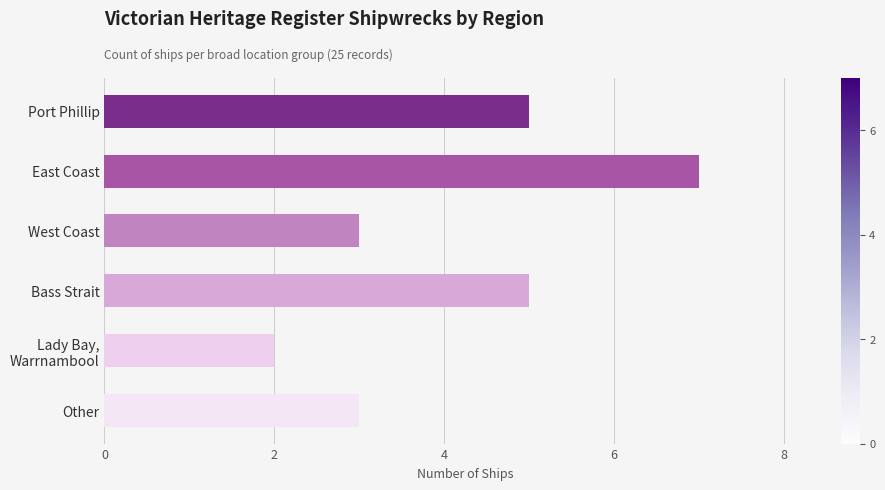

Reading top to bottom, transcribe all the data shown in this chart.

5	7	3	5	2	3